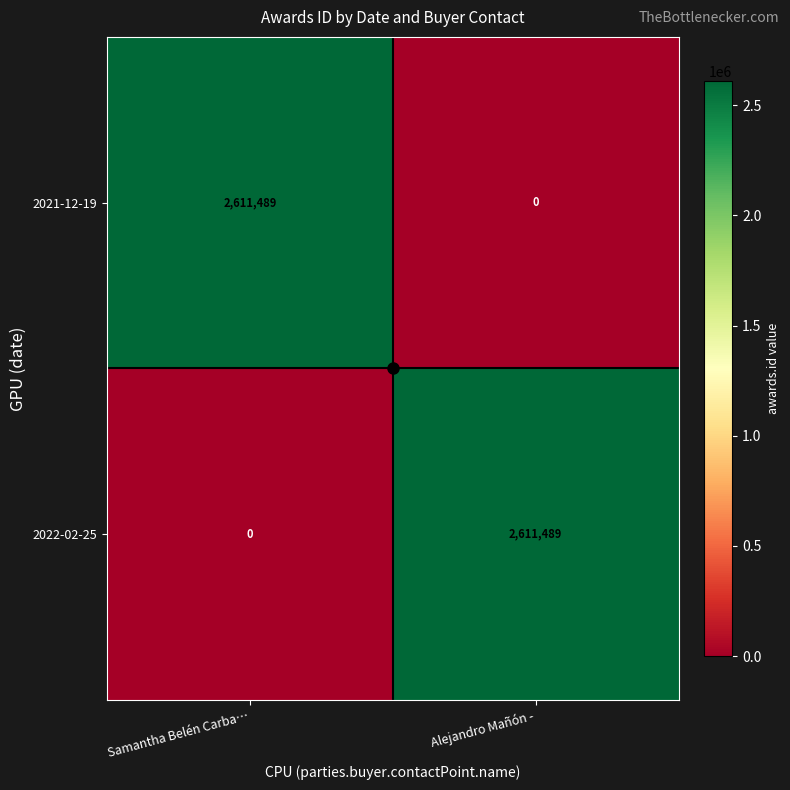

True or false: 2022-02-25 has a value of 2611489 at Alejandro Mañón -.

True